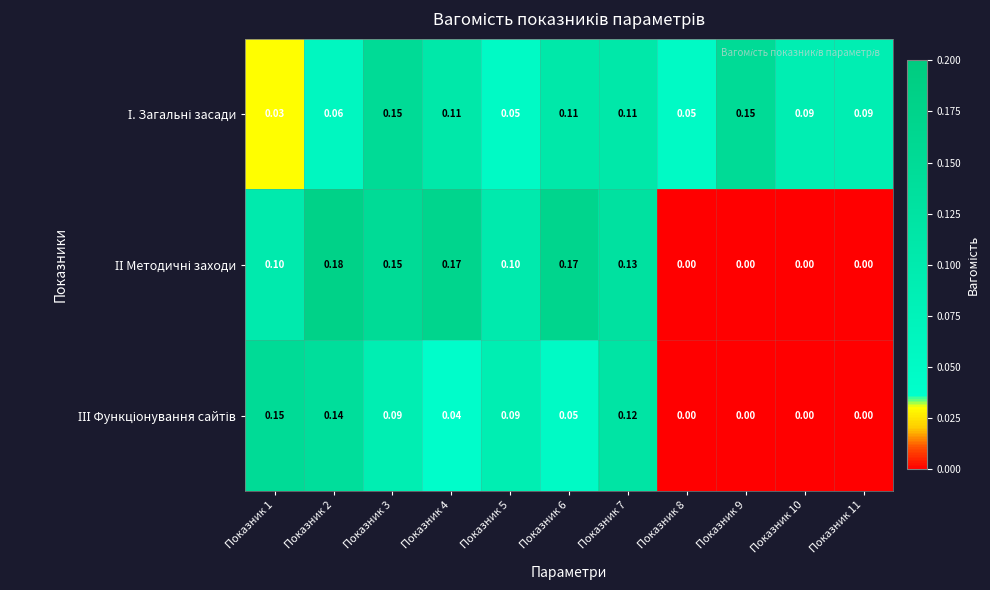

How many series are shown in this chart?

3